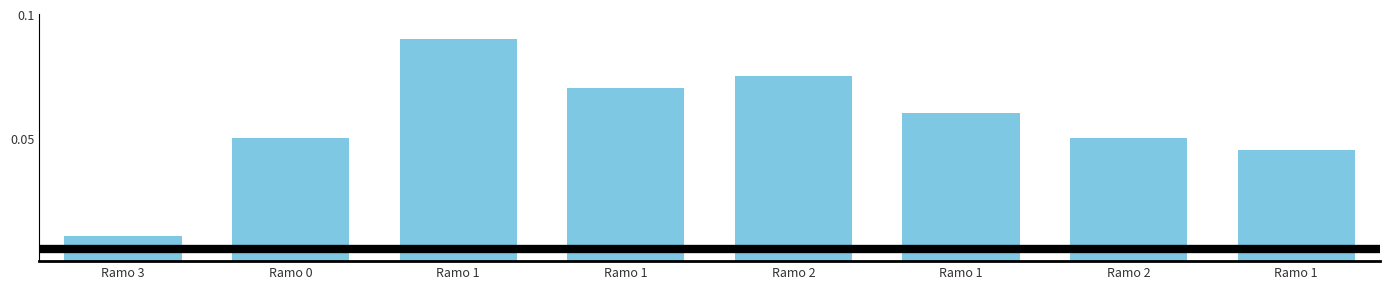

Which has a higher value, Ramo 3 or Ramo 1?

Ramo 1